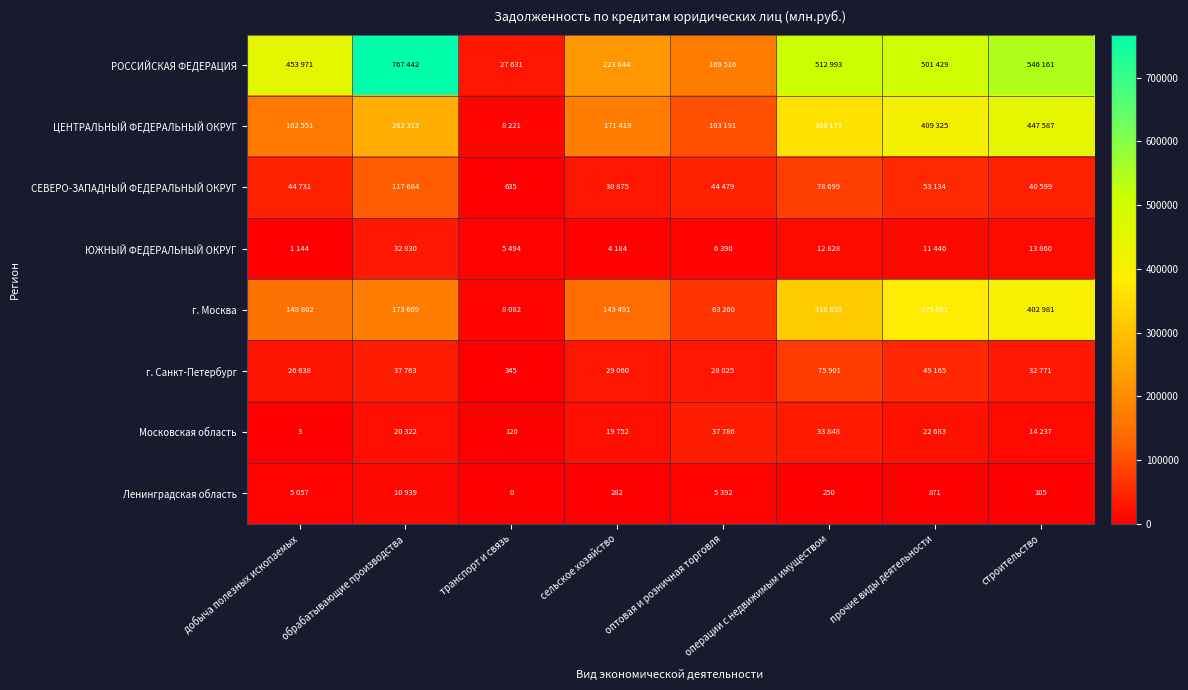

Which label corresponds to the smallest value in the chart?

транспорт и связь